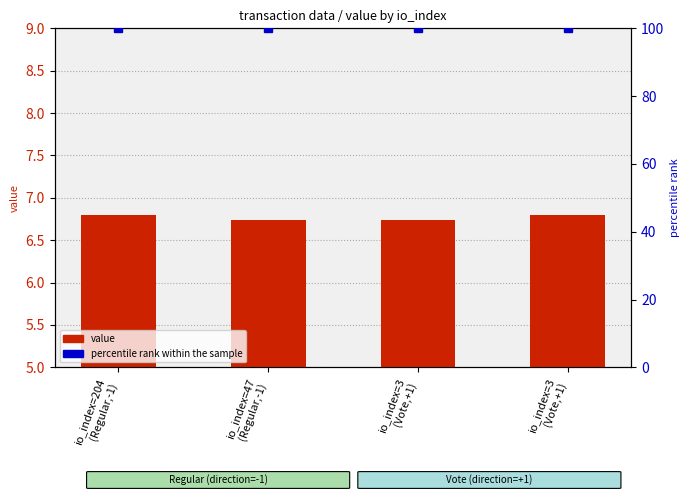

What is the total value across all series at io_index=3
(Vote,+1)?

106.7